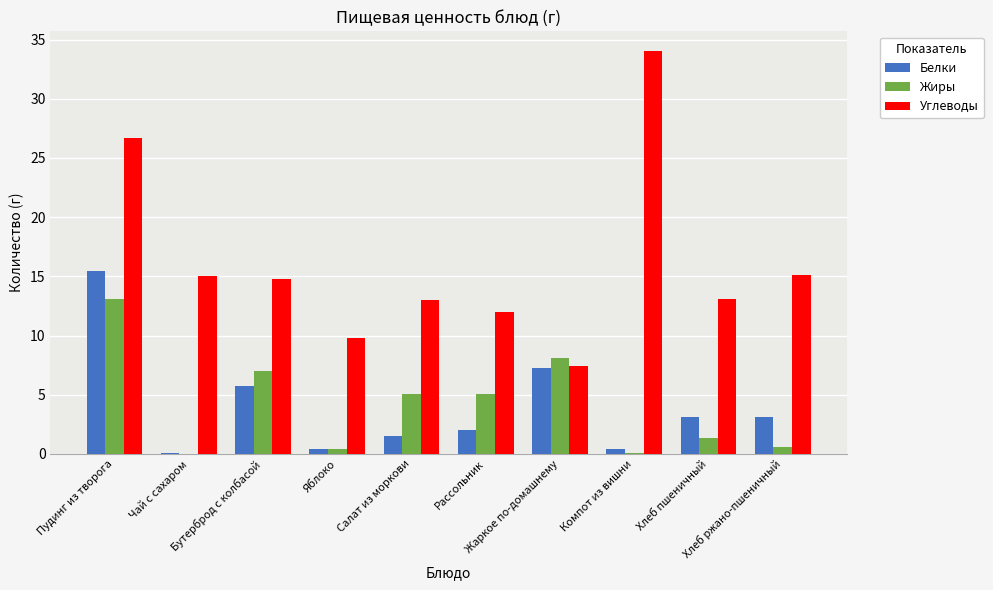

What are all the series names shown in the legend?

Белки, Жиры, Углеводы